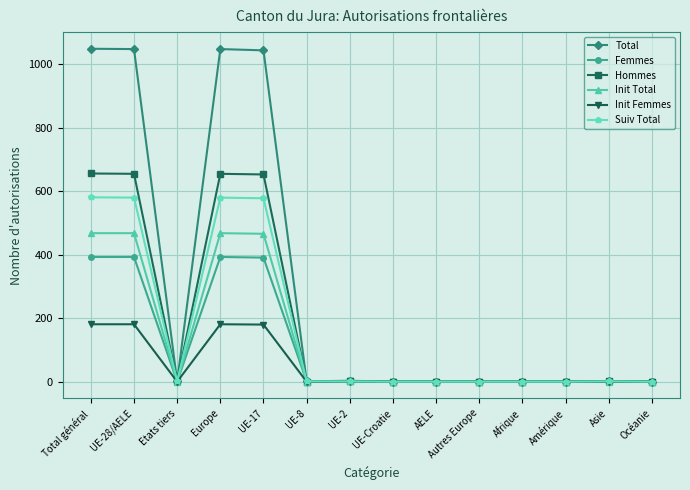

Is it true that Suiv Total equals 580 at UE-28/AELE?

True